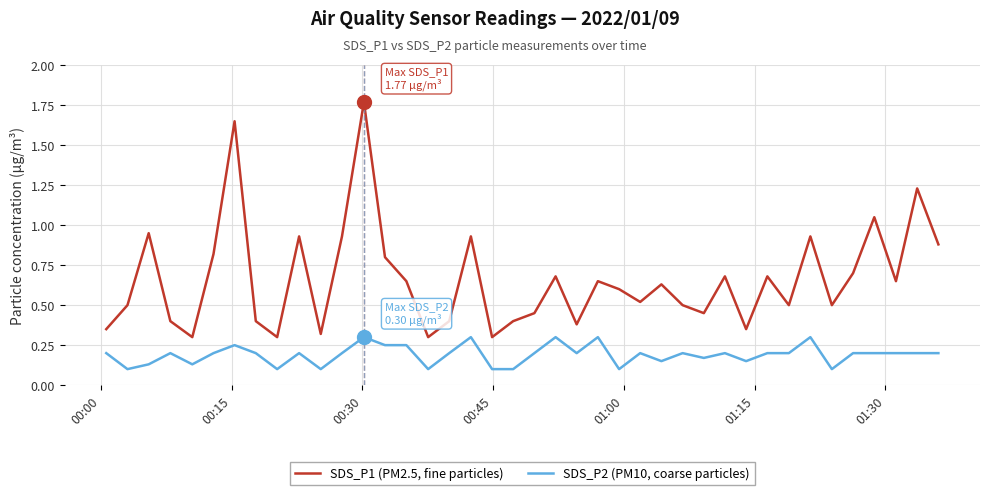

Rank the series by their average value, from highest to lowest.

SDS_P1 (PM2.5, fine particles), SDS_P2 (PM10, coarse particles)